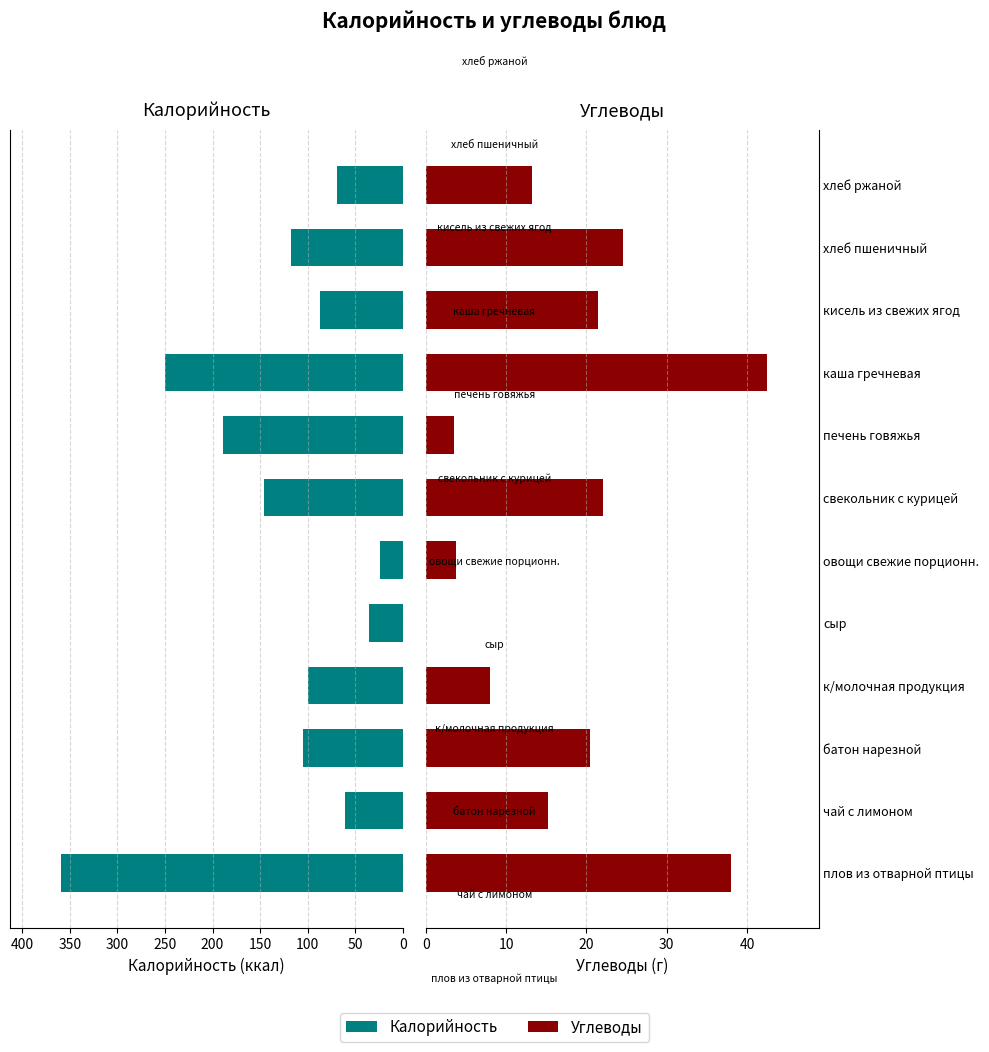

How many positive values does the Углеводы series have?

11